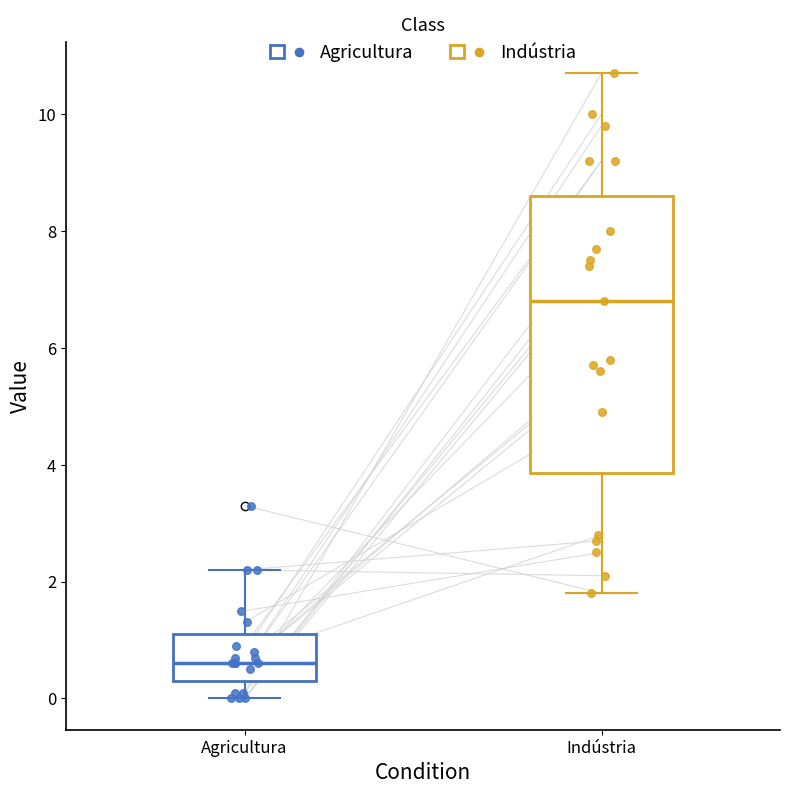

Reading left to right, read every box against the y-axis: the position of its median line, the range the box covers, and the ends of its whiskers. The values are not printed on the chart, so give them approximately, as read against the axis.

Agricultura: median 0.6, box 0.4 to 1.2, whiskers 0.0 to 2.2
Indústria: median 6.8, box 3.8 to 8.6, whiskers 1.8 to 10.8